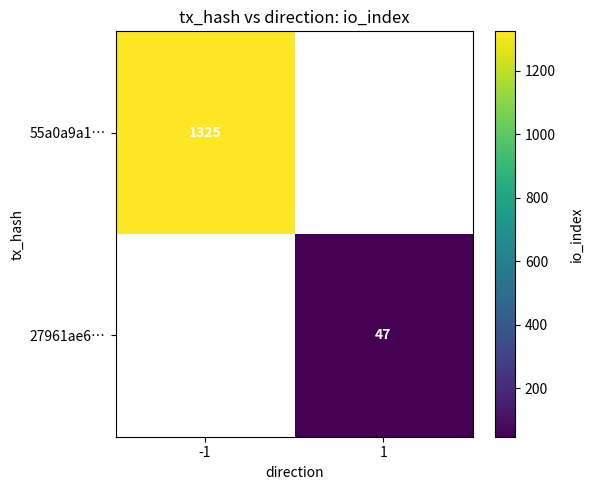

The 55a0a9a1… series shows 2102 at -1. True or false?

False